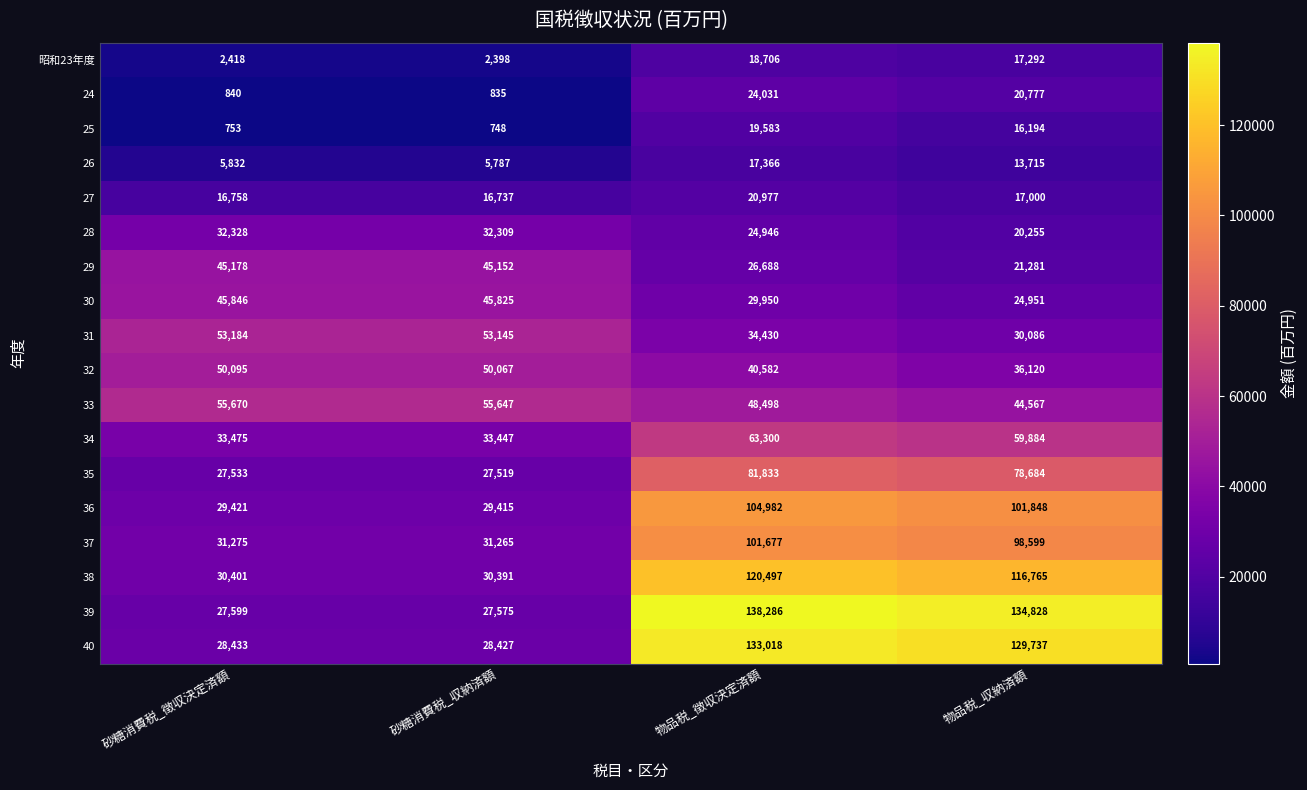

Count the number of categories in the chart.

4